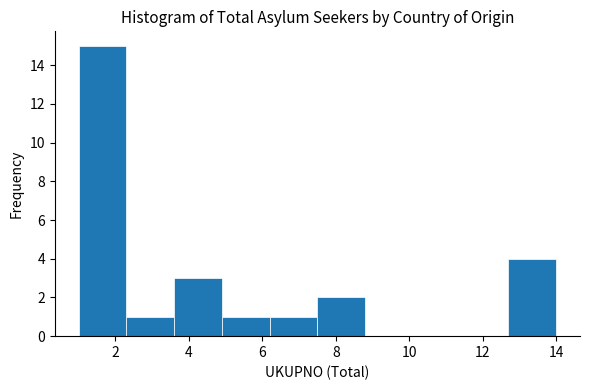

How tall is the bar that spans 4.9 to 6.2 on the x-axis? Neither the bar edges nor the heights are printed on the chart, so give them approximately, as read against the axes.

1